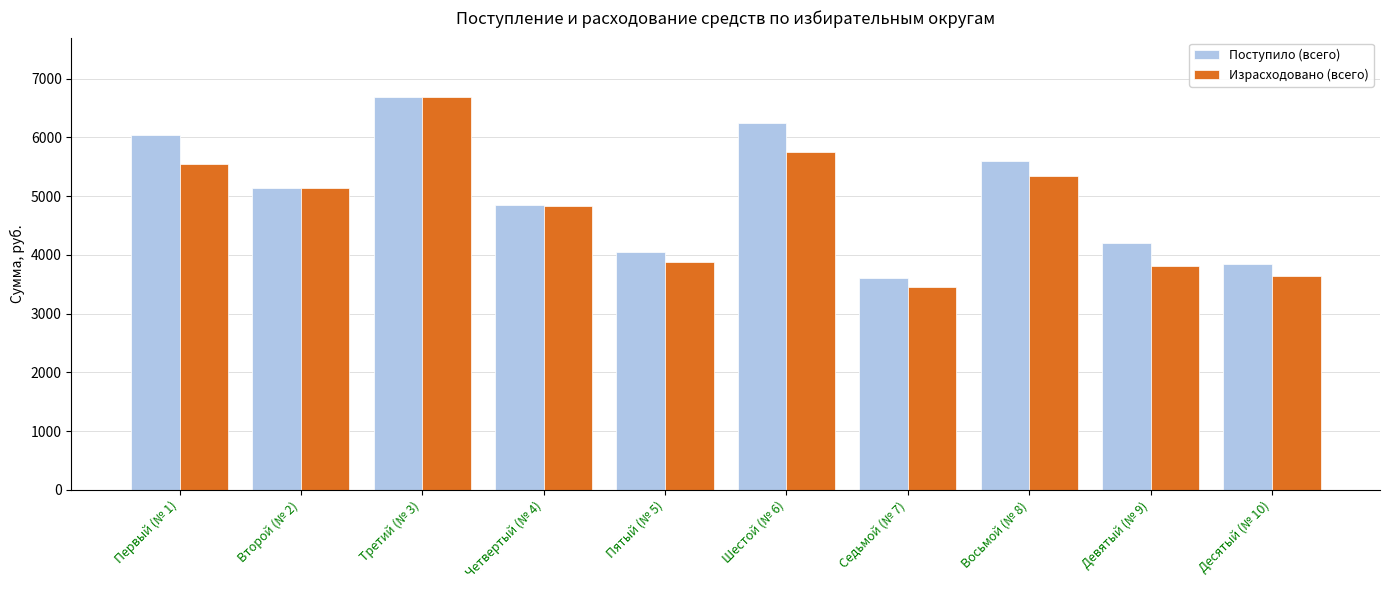

At which category does the chart reach its peak across all series?

Третий (№ 3)